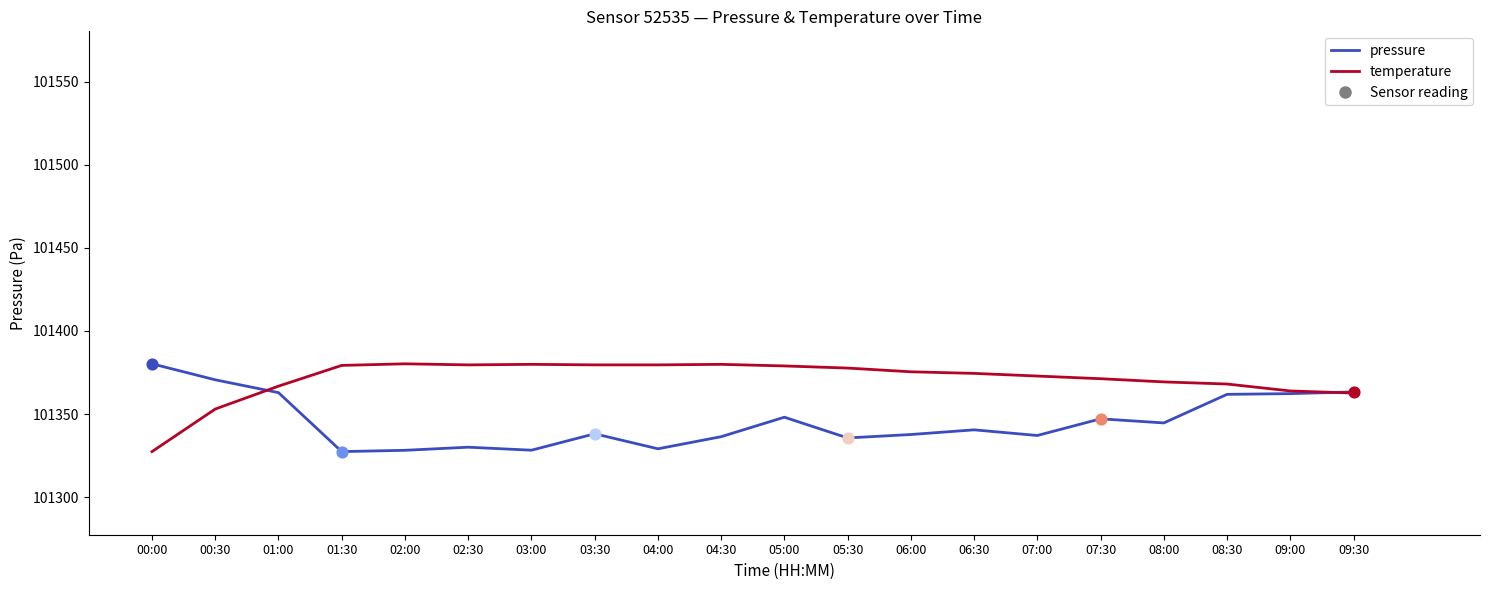

Is the value of pressure at 02:30 greater than the value of temperature at 03:00?

No